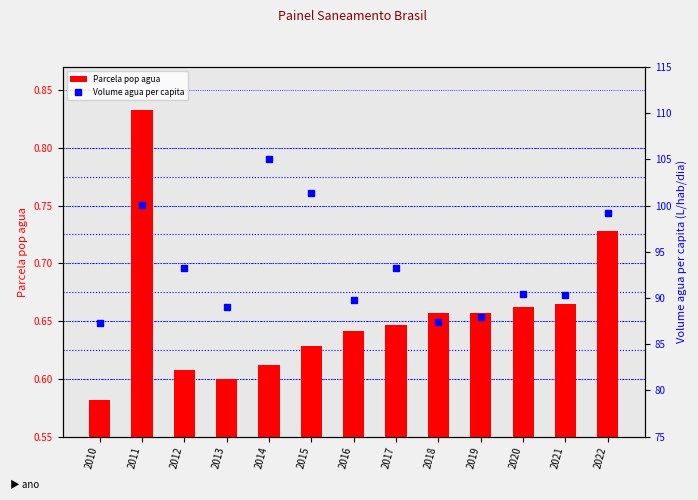

Does the chart contain any negative values?

No